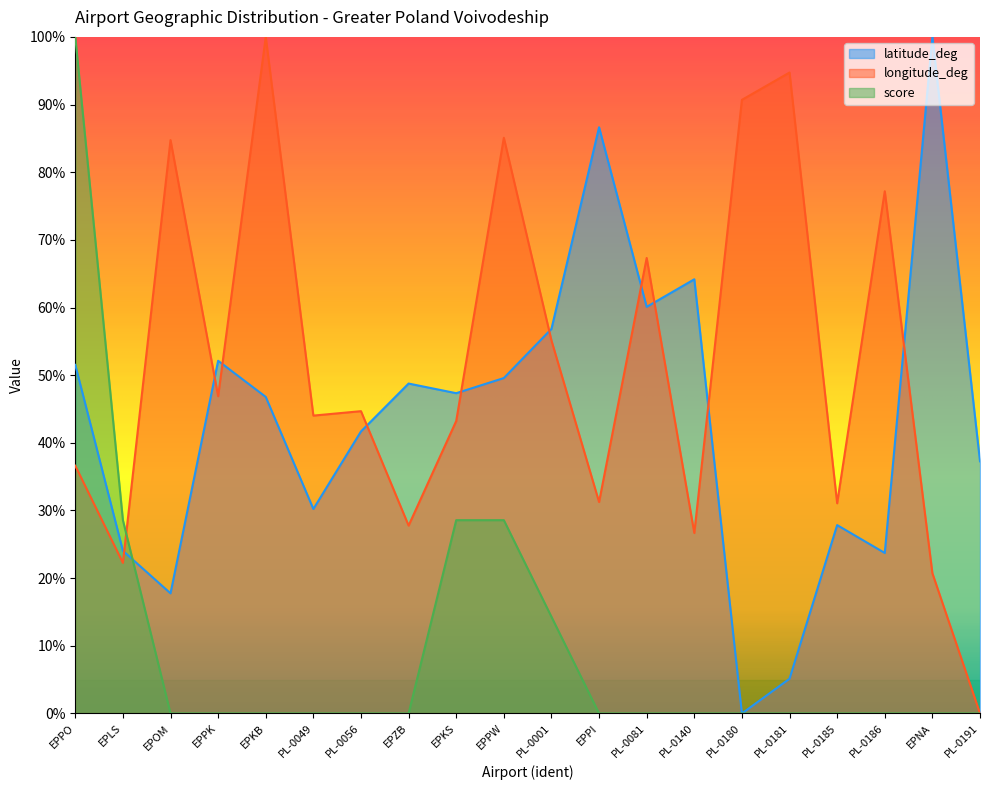

Which series has the largest range (max minus min)?

latitude_deg